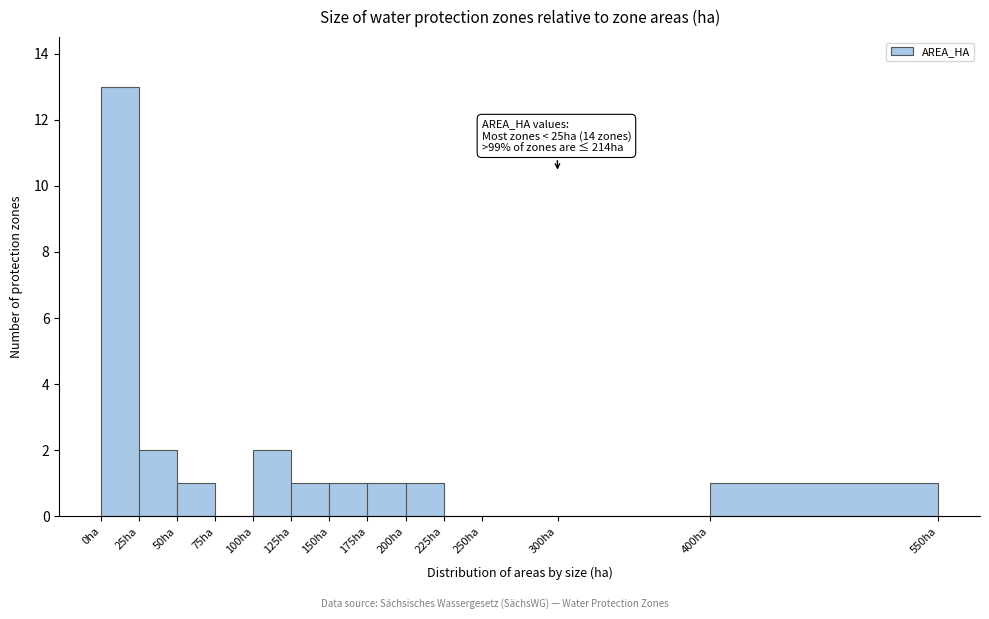

Which range on the x-axis has the tallest bar?

0 to 25